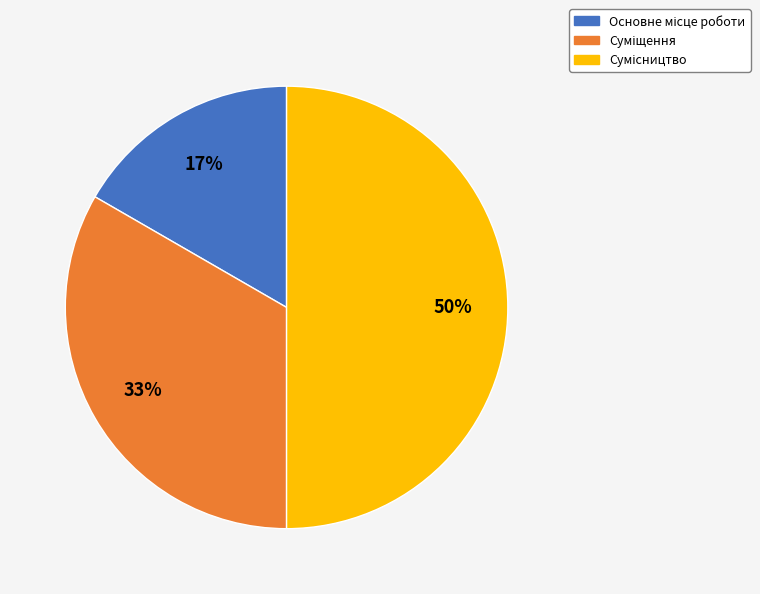

To the nearest percent, what is the difference between the largest and smallest slice percentages?

33%